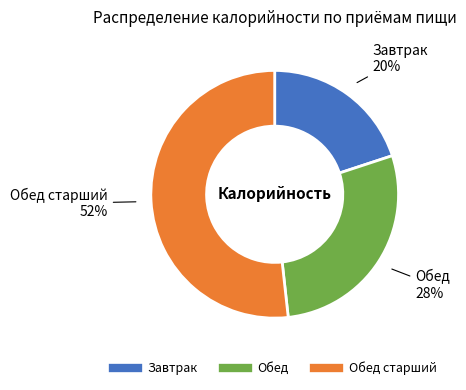

To the nearest percent, what is the average slice percentage?

33%